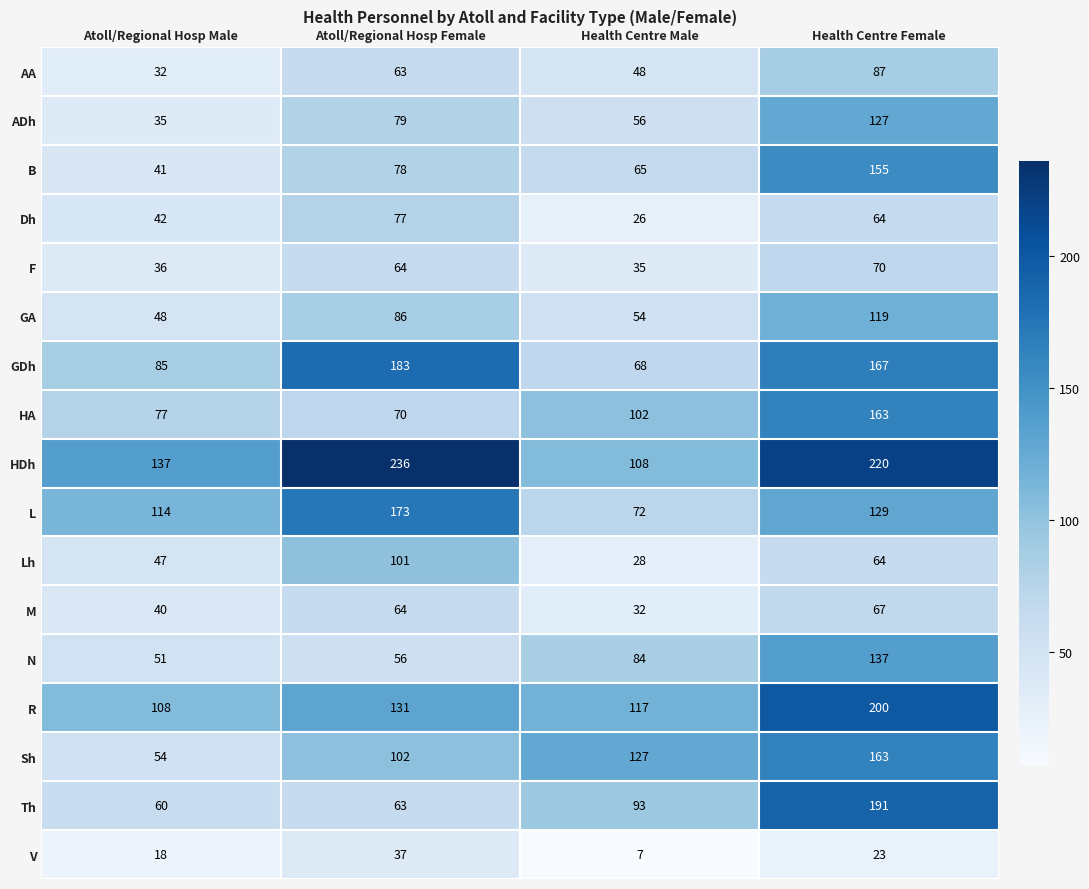

At which category does the chart reach its peak across all series?

Atoll/Regional Hosp Female